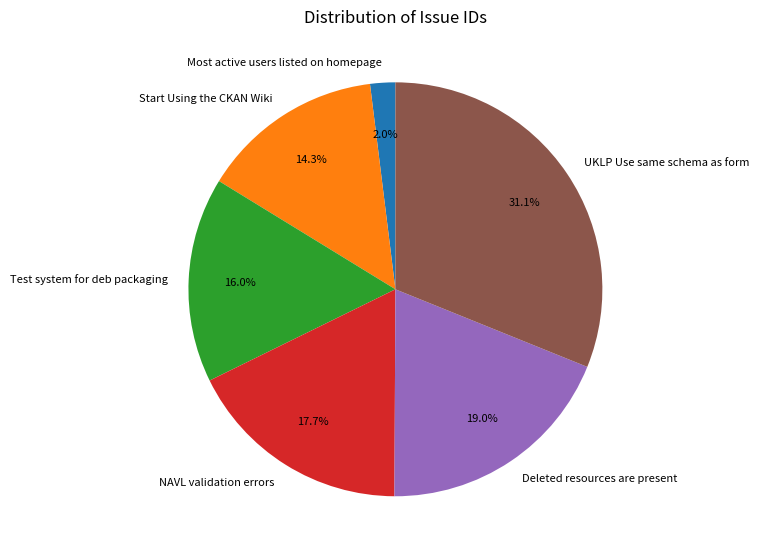

What percentage is the UKLP Use same schema as form slice, to the nearest percent?

31%